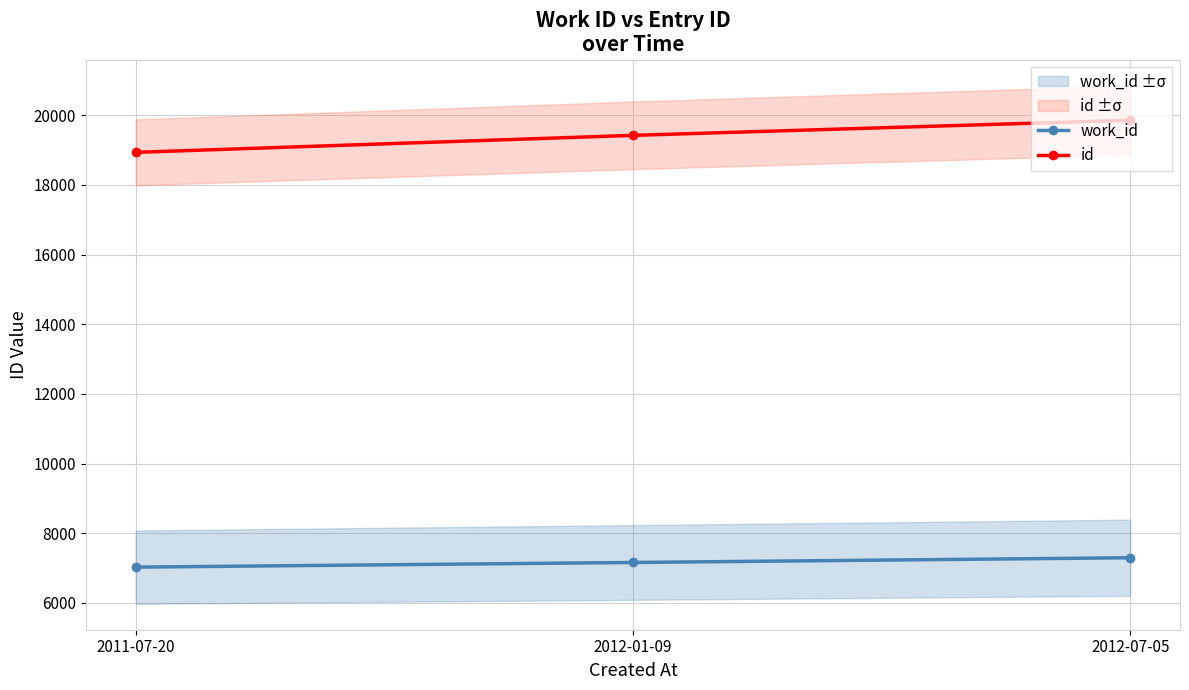

Rank the series at 2011-07-20 from highest to lowest value.

id, work_id